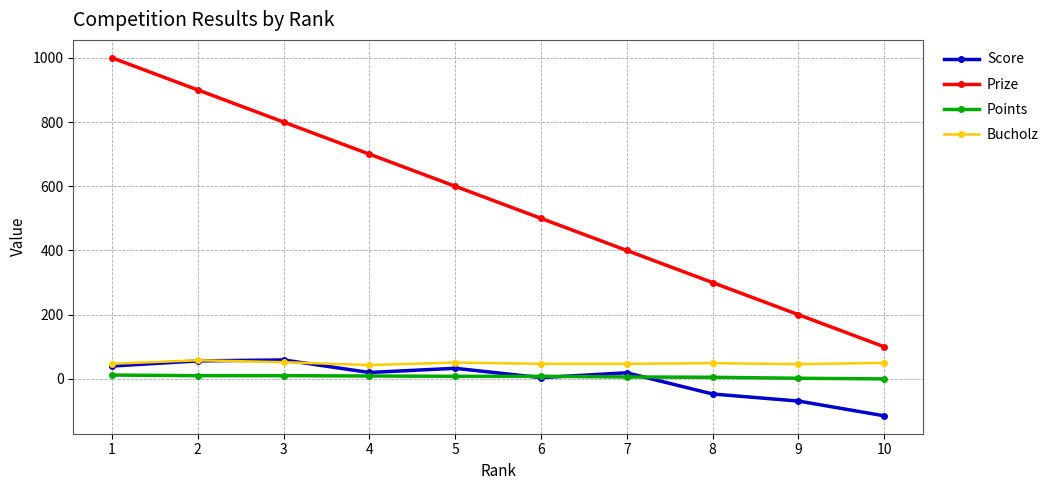

At how many categories does at least one series exceed 884?

2